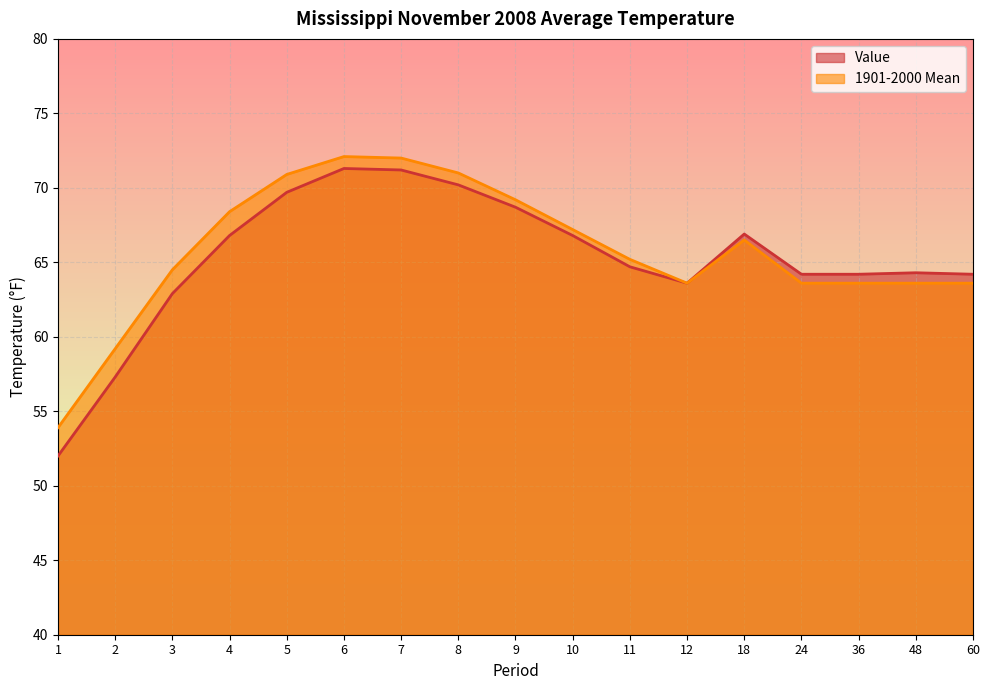

True or false: Value and 1901-2000 Mean intersect in this chart.

False